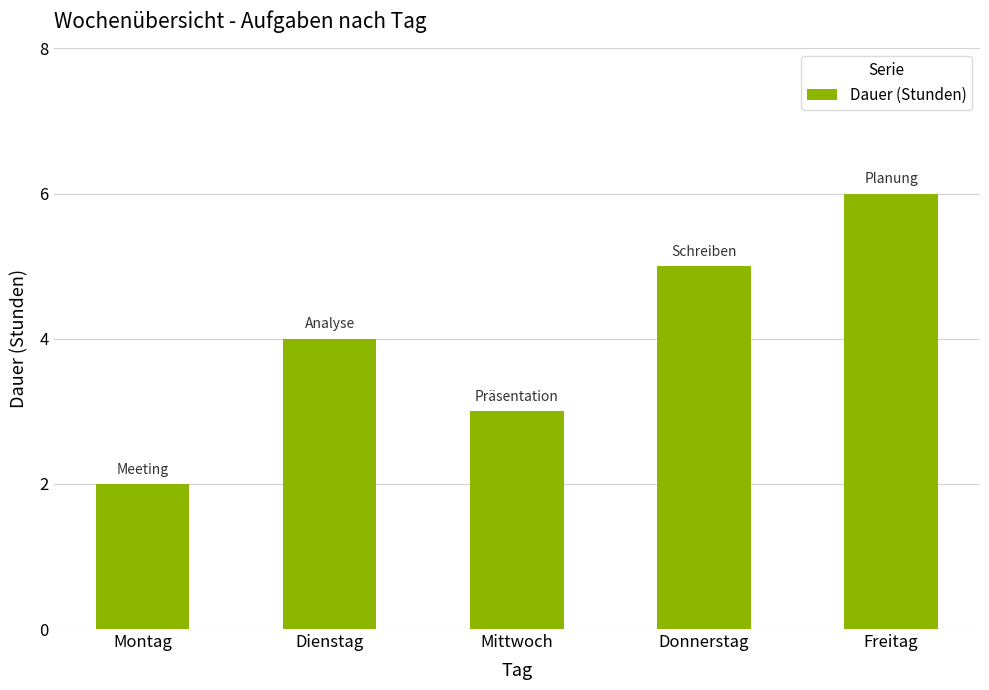

Are the bars horizontal?

No